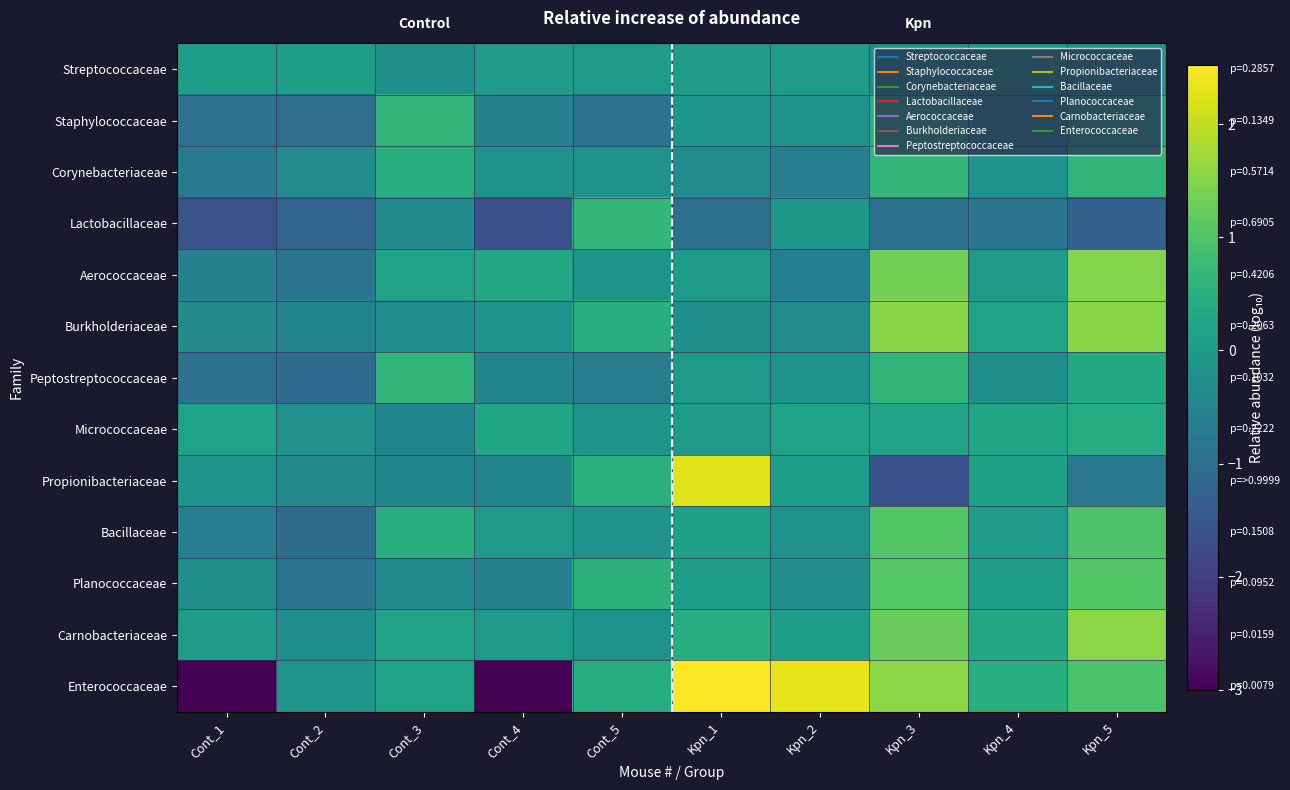

What is the total value across all series at Cont_3?

0.7